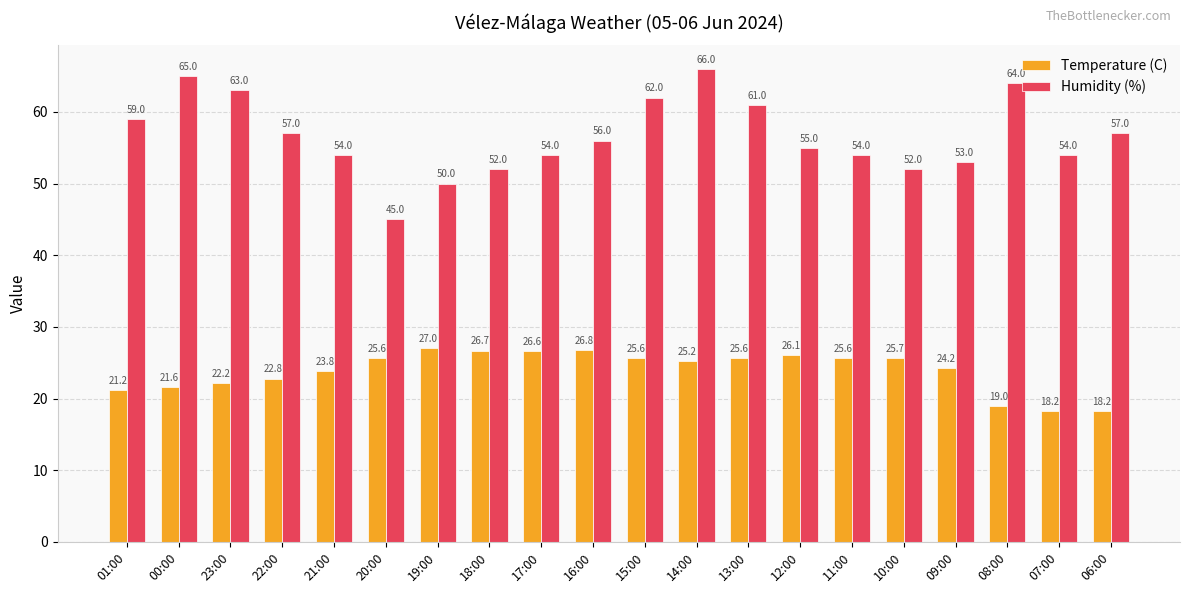

How many bars are there in total?

40